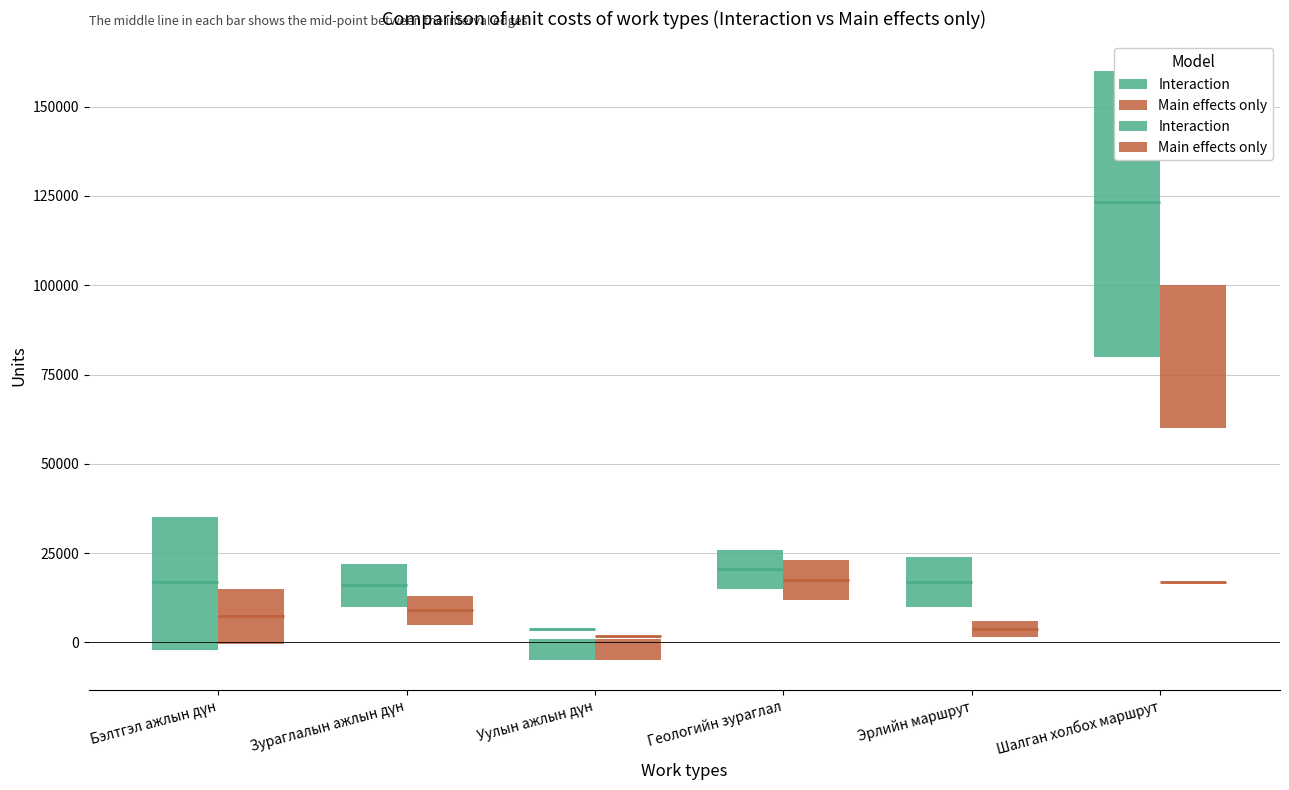

True or false: Main effects only has a value of 1018 at Уулын ажлын дүн.

False